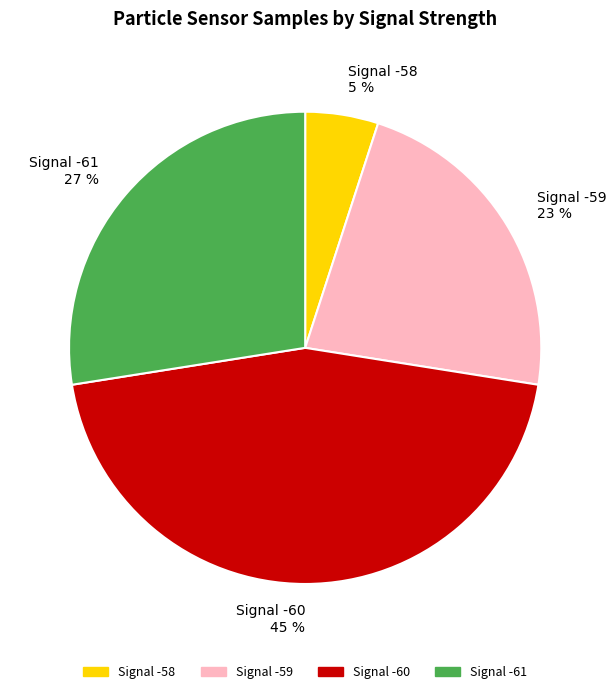

Does any single category account for the majority?

No